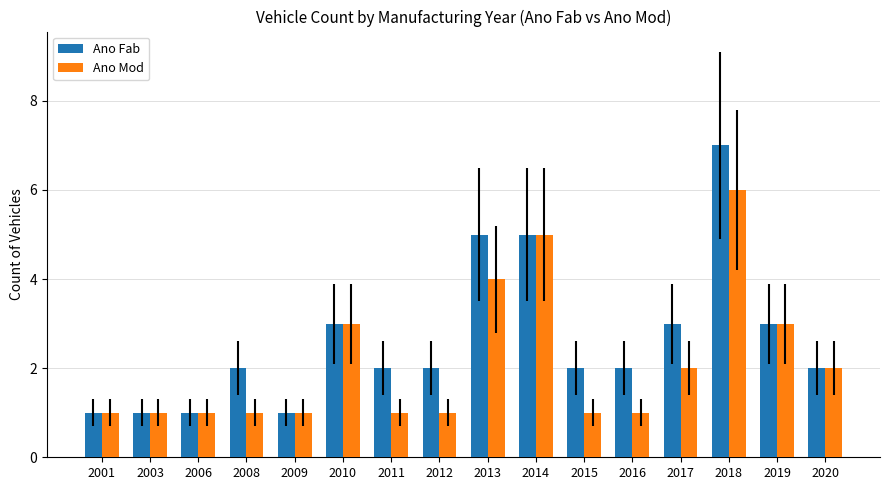

What are all the series names shown in the legend?

Ano Fab, Ano Mod